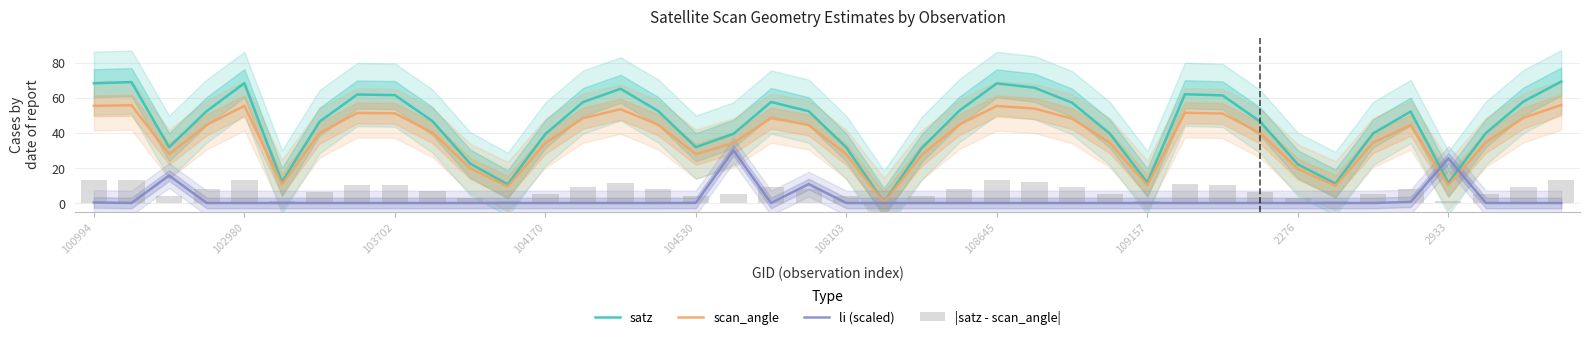

What is the maximum value for satz?

69.1